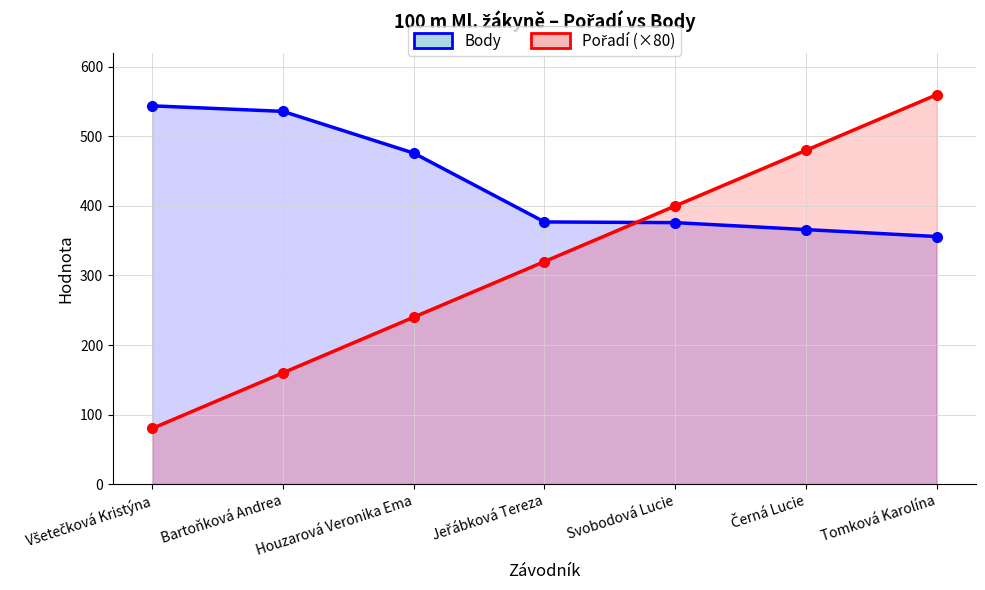

Does the chart have visible grid lines?

Yes